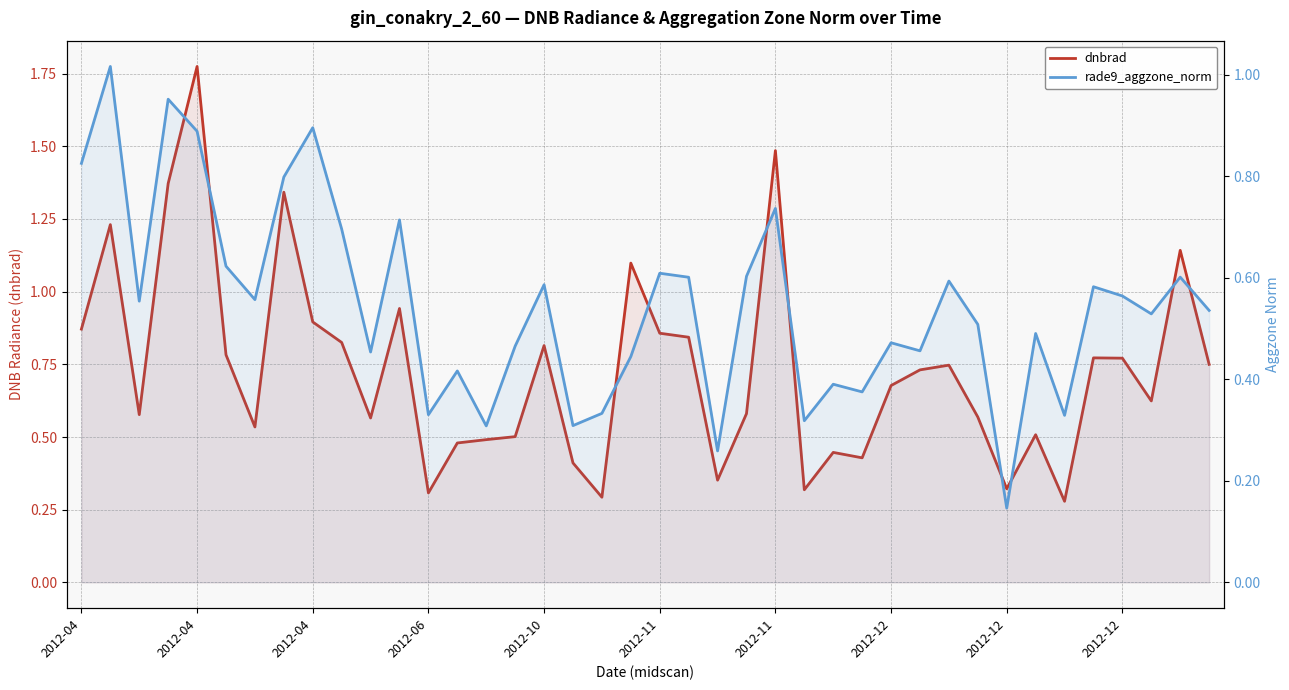

Is it true that dnbrad equals 0.5 at 25?

False